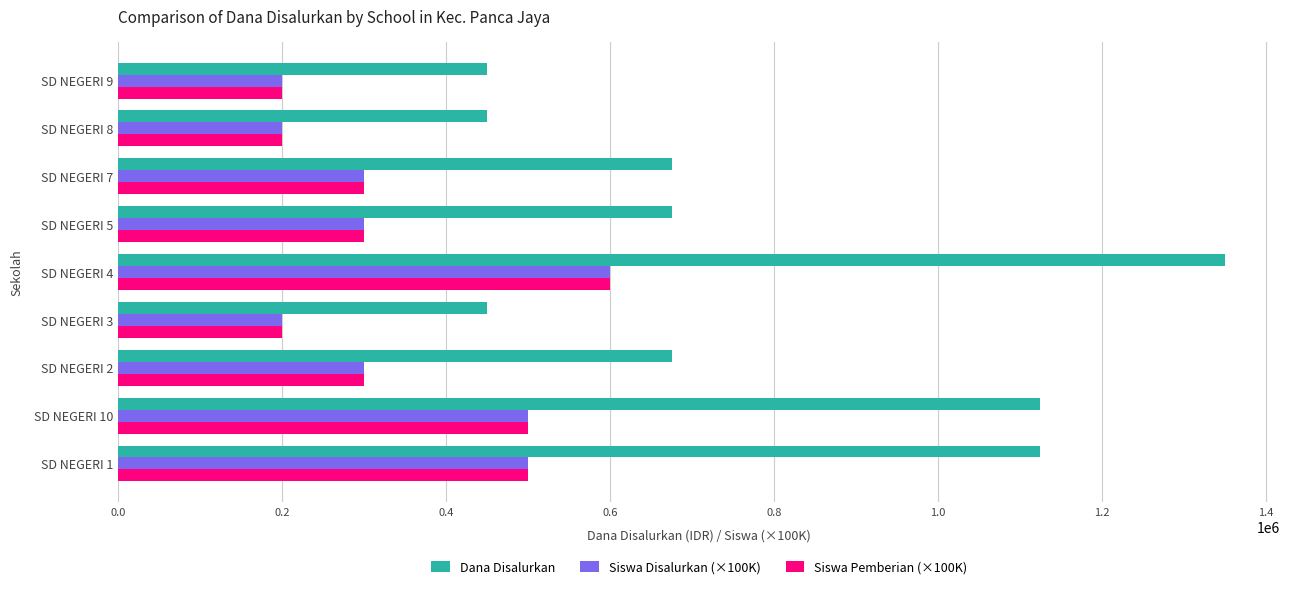

What is the average value of the Siswa Disalurkan (×100K) series?

344444